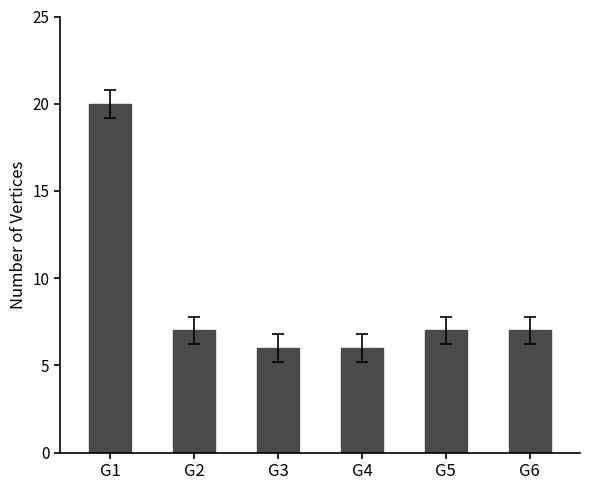

Reading right to left, what are all the values shown in this chart?

7	7	6	6	7	20